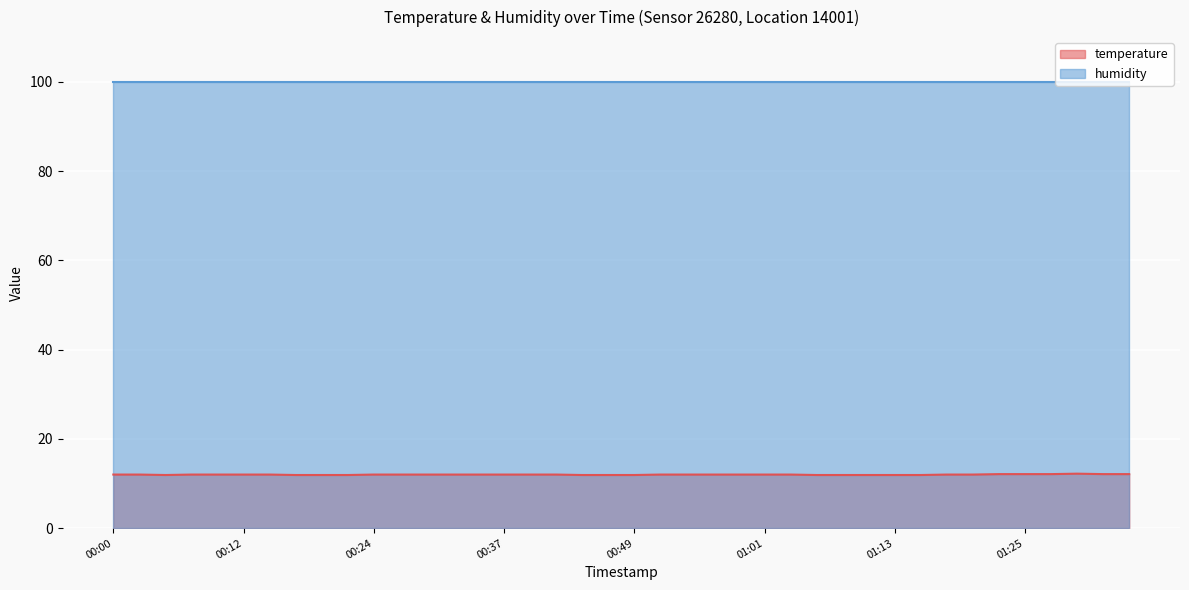

How many interior local valleys (lower than both neighbors) does the data have?

1